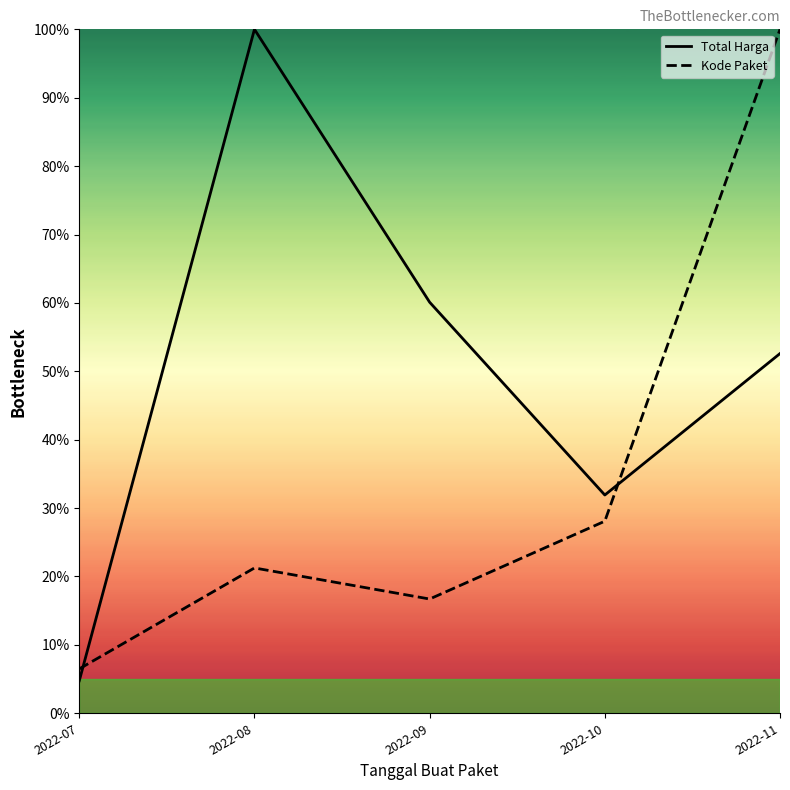

List the labels in order of Total Harga value, smallest first.

2022-07, 2022-10, 2022-11, 2022-09, 2022-08